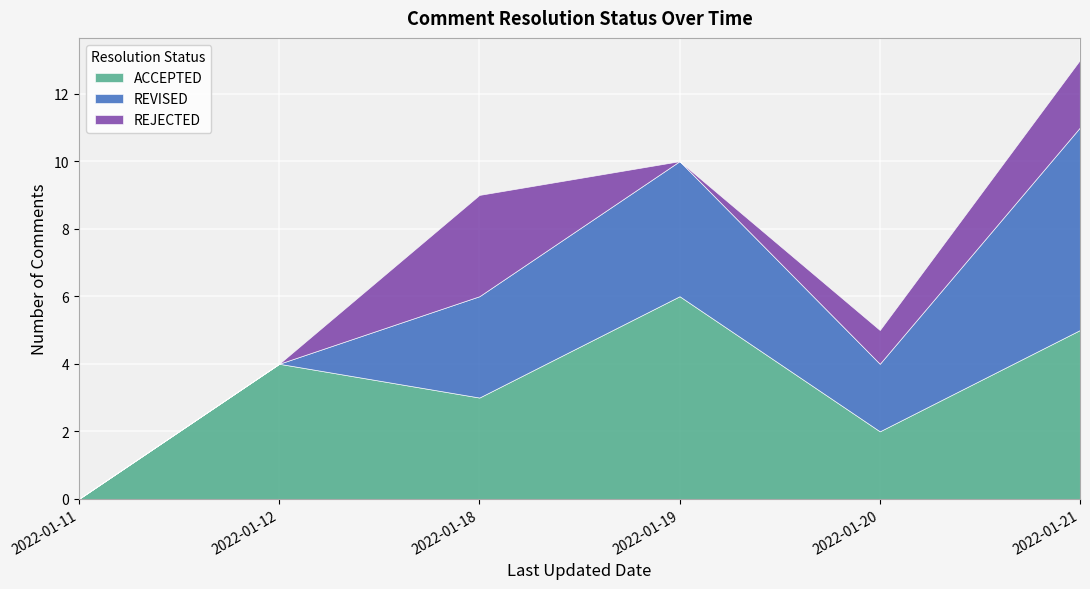

What is the average value of the ACCEPTED series?

3